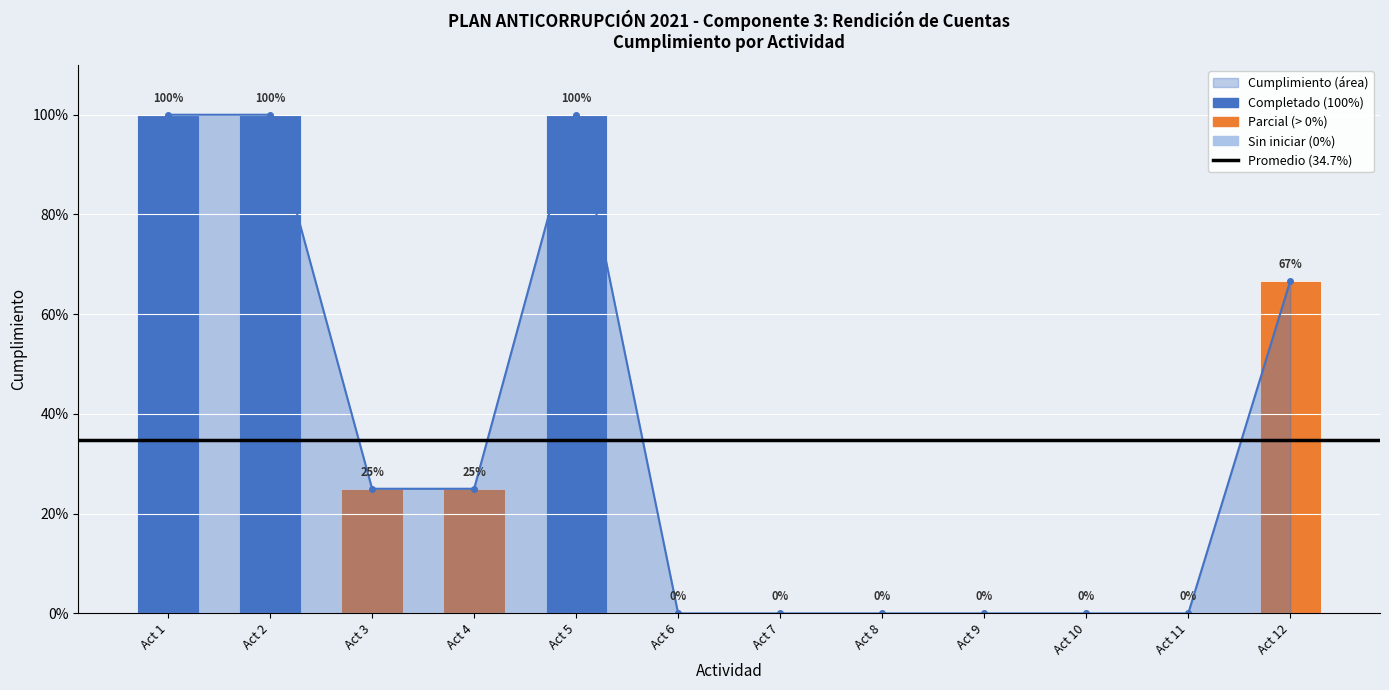

List the labels in order of value, smallest first.

Act 6, Act 7, Act 8, Act 9, Act 10, Act 11, Act 3, Act 4, Act 12, Act 1, Act 2, Act 5